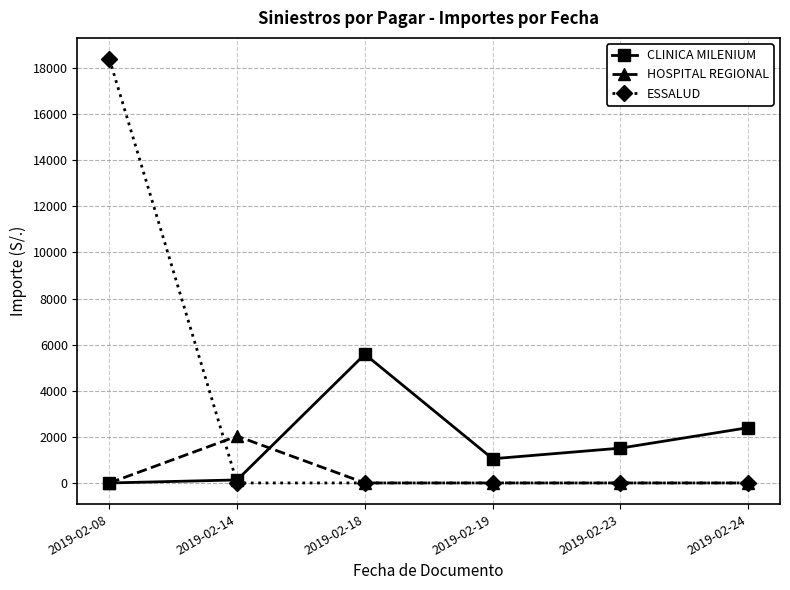

Between 2019-02-14 and 2019-02-18, which series saw the biggest shift?

CLINICA MILENIUM